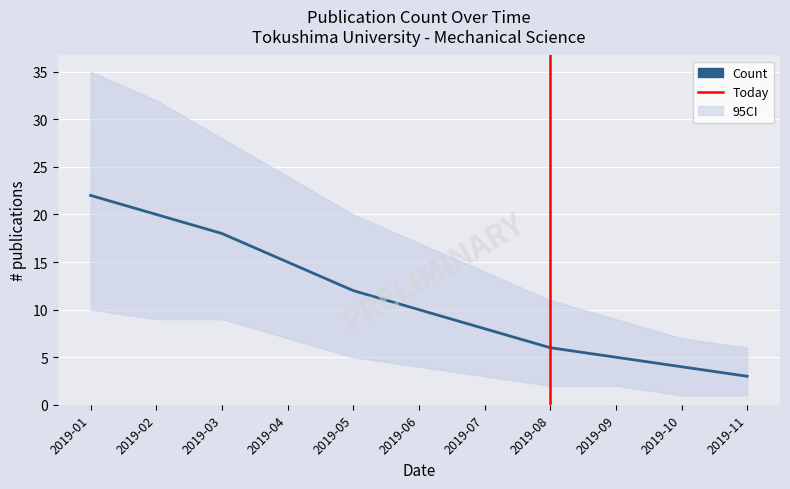

Rank the series at 2019-04 from highest to lowest value.

Upper, Count, Lower